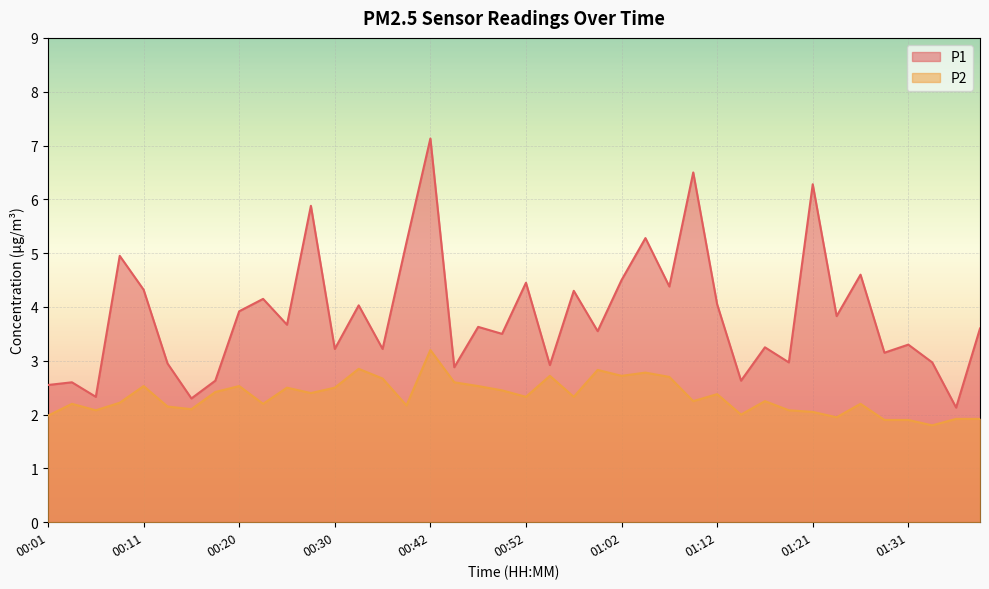

What is the sum of the P2 values at 01:38 and 00:40?

4.1